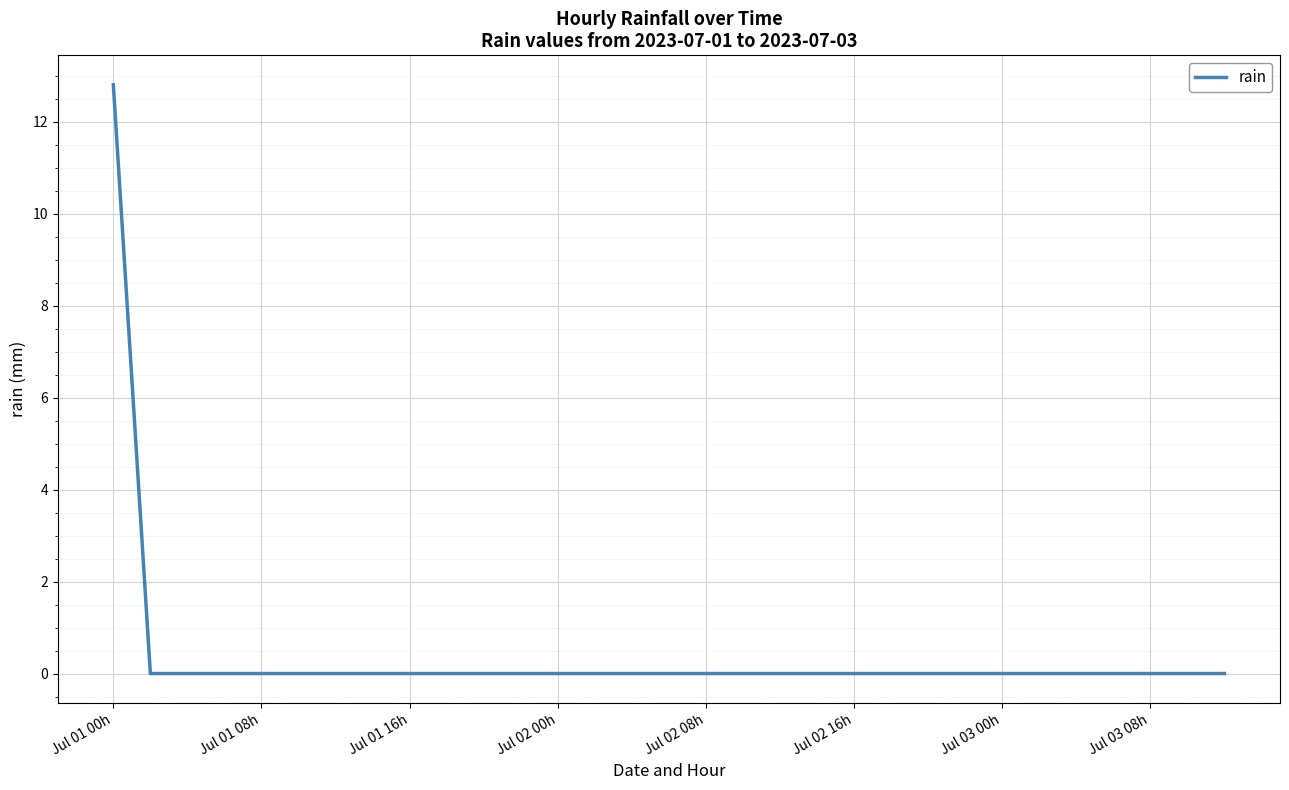

What is the greatest value displayed?

12.8